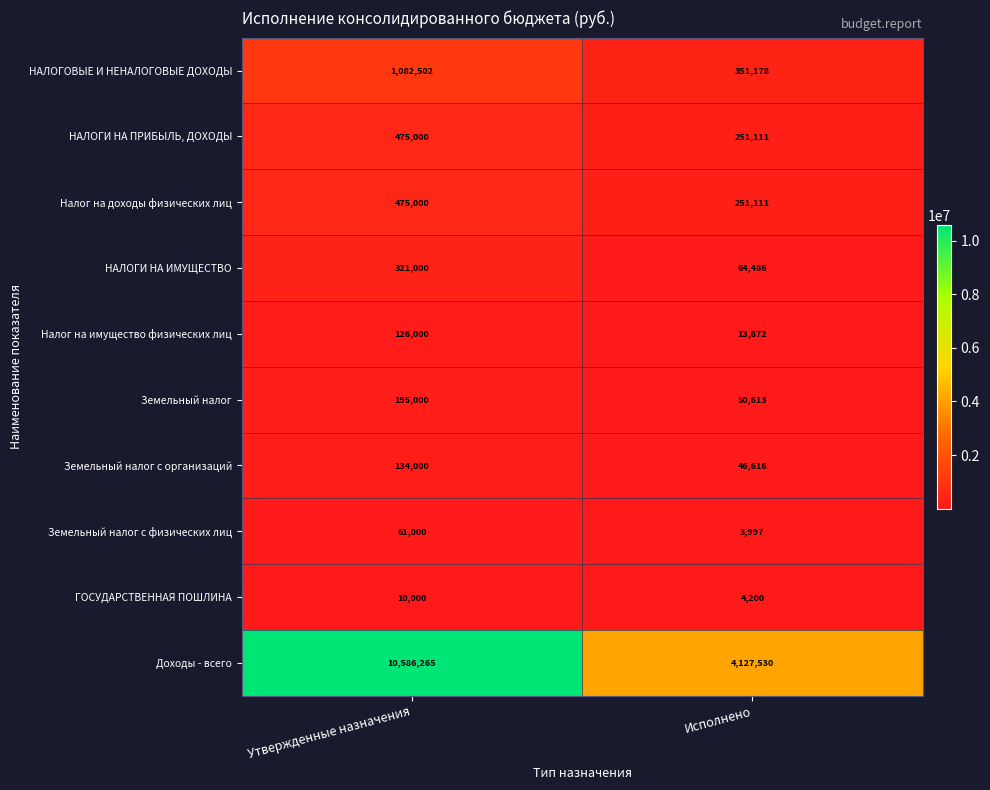

At which category is the sum across all series the highest?

Утвержденные назначения